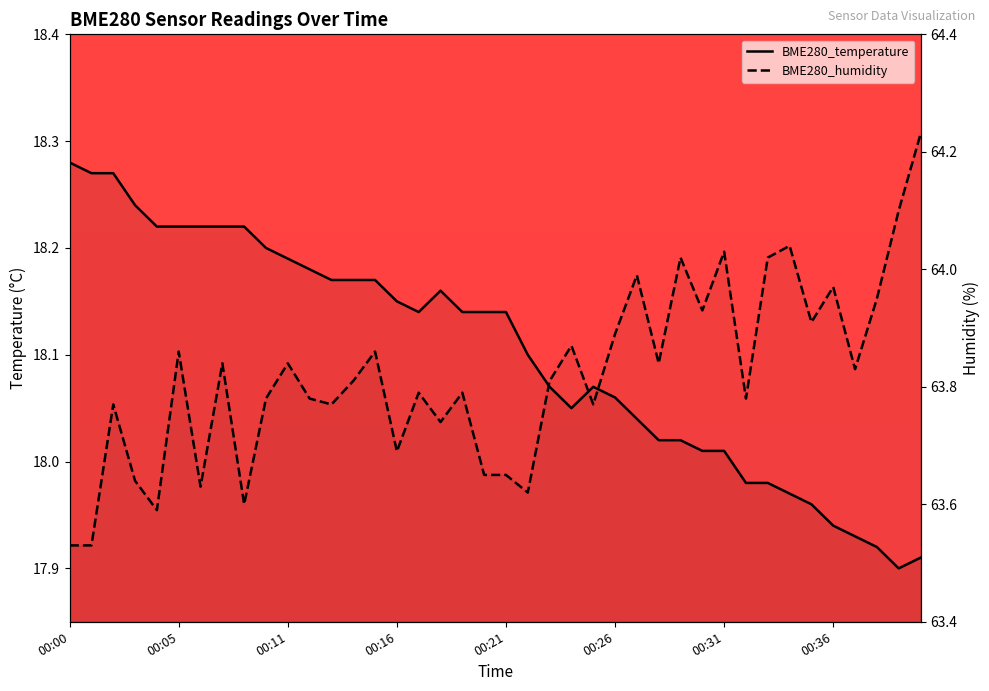

The value of BME280_humidity at 00:32 is 19.0. True or false?

False